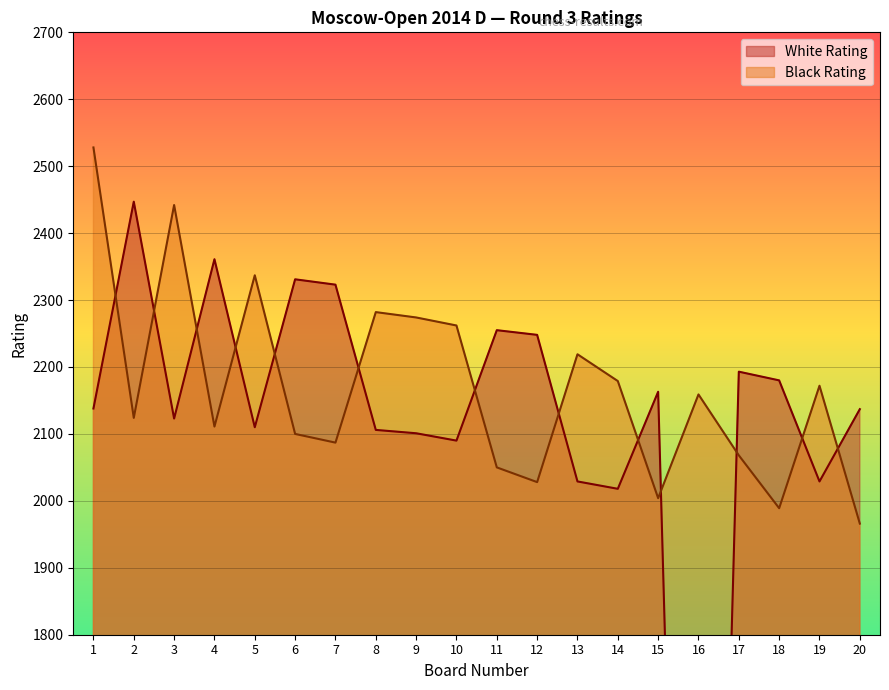

What are all the series names shown in the legend?

White Rating, Black Rating